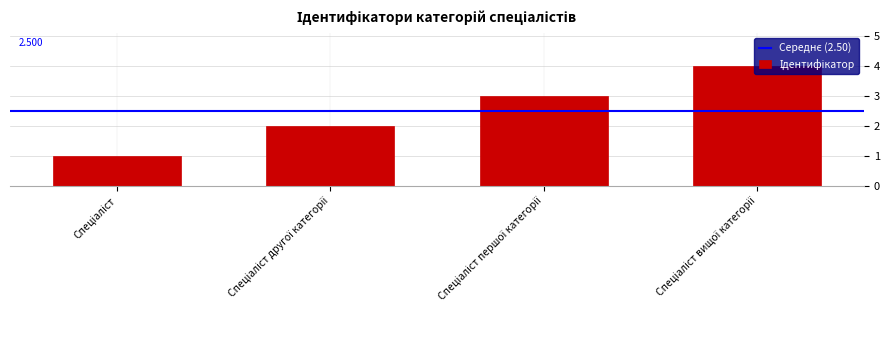

What is the greatest value displayed?

4